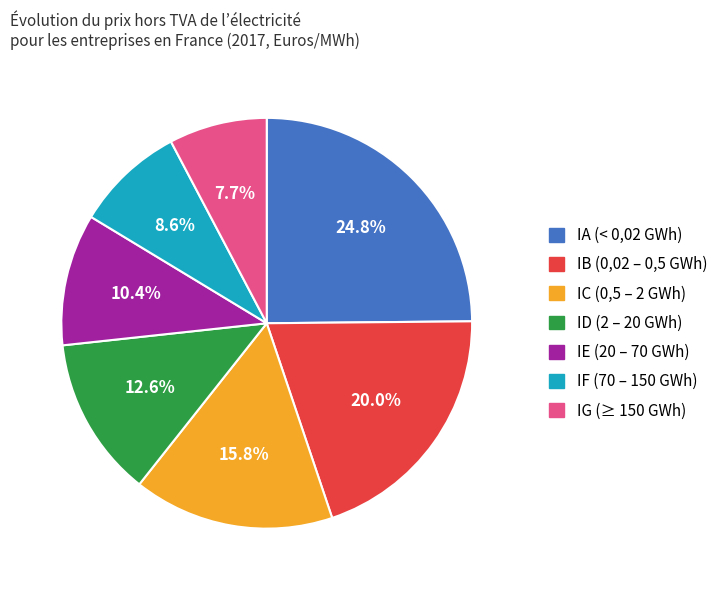

To the nearest percent, what is the difference between the largest and smallest slice percentages?

17%